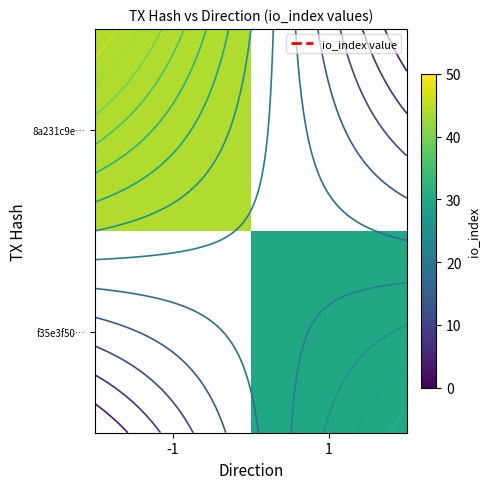

Count the number of data series in this chart.

2